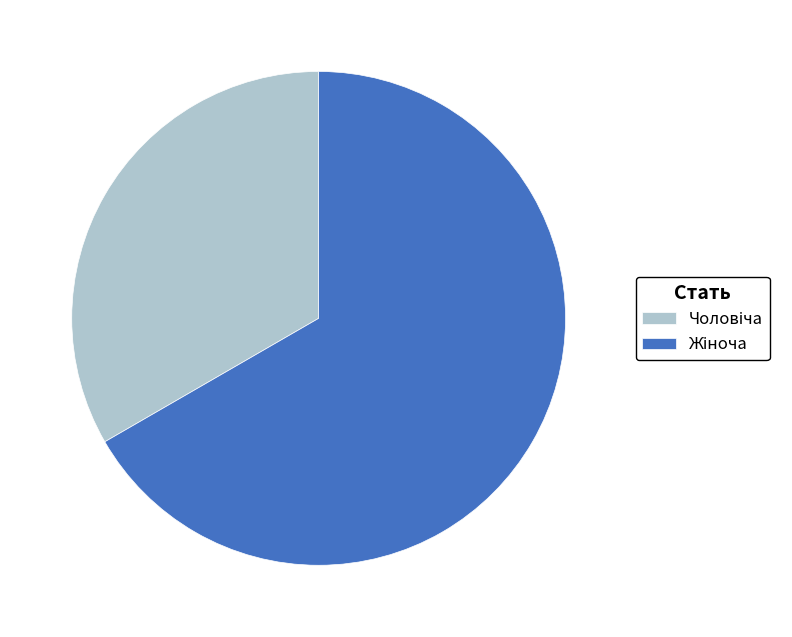

Does any single category account for the majority?

Yes